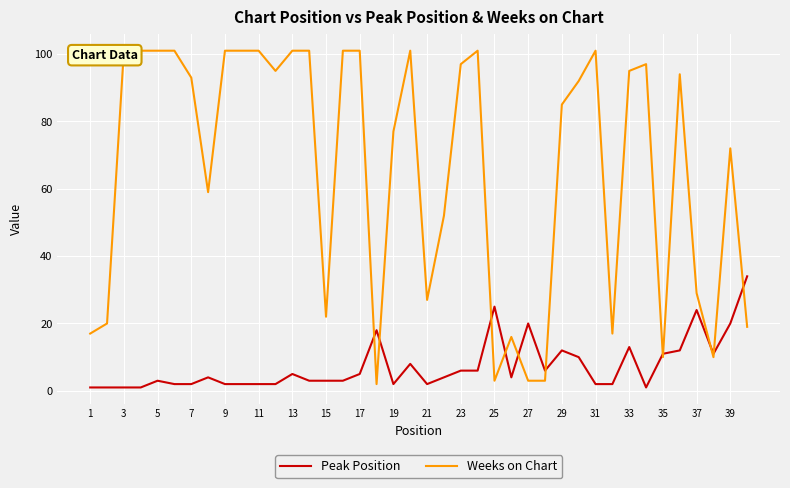

True or false: Peak Position has a value of 1 at 33.

False